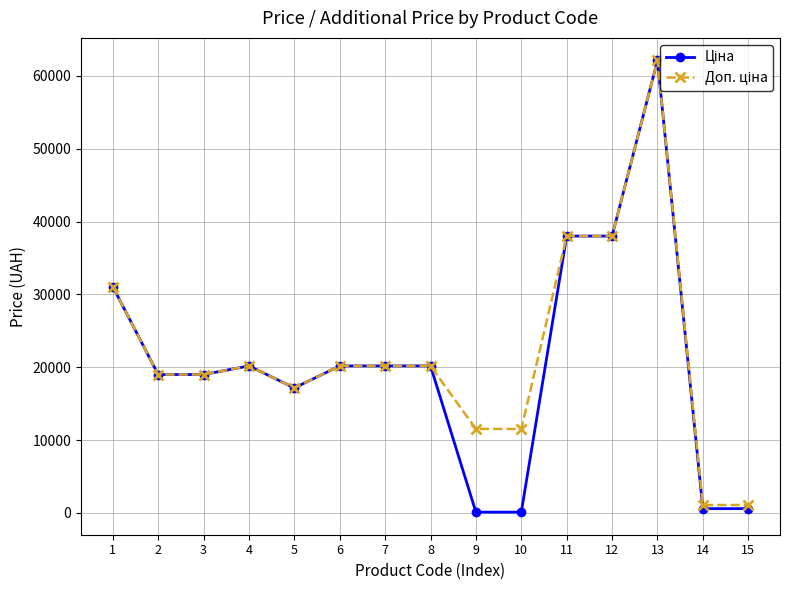

What is the minimum value shown in the chart?

115.4